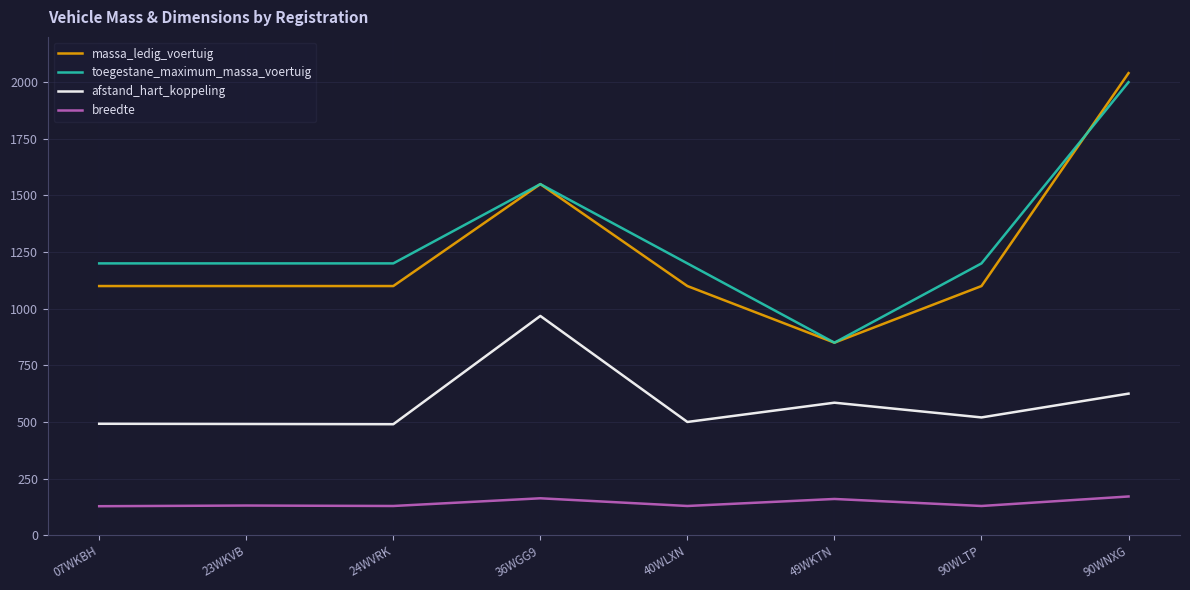

At how many categories does at least one series exceed 176?

8